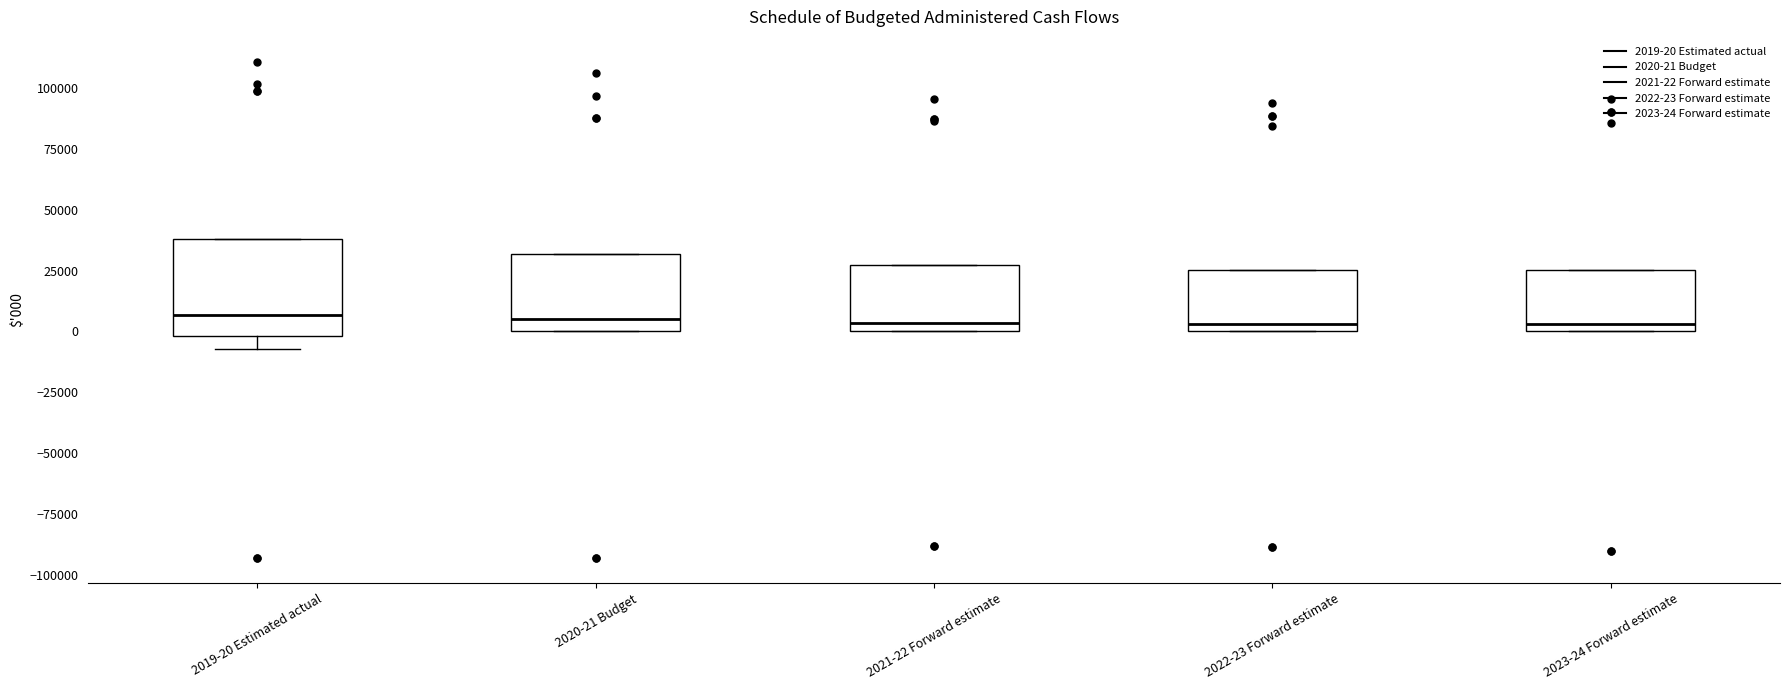

Reading left to right, read every box against the y-axis: the position of its median line, the range the box covers, and the ends of its whiskers. The values are not printed on the chart, so give them approximately, as read against the axis.

2019-20 Estimated actual: median 5000, box 0 to 40000, whiskers -5000 to 40000
2020-21 Budget: median 5000, box 0 to 30000, whiskers 0 to 30000
2021-22 Forward estimate: median 5000, box 0 to 25000, whiskers 0 to 25000
2022-23 Forward estimate: median 5000, box 0 to 25000, whiskers 0 to 25000
2023-24 Forward estimate: median 5000, box 0 to 25000, whiskers 0 to 25000